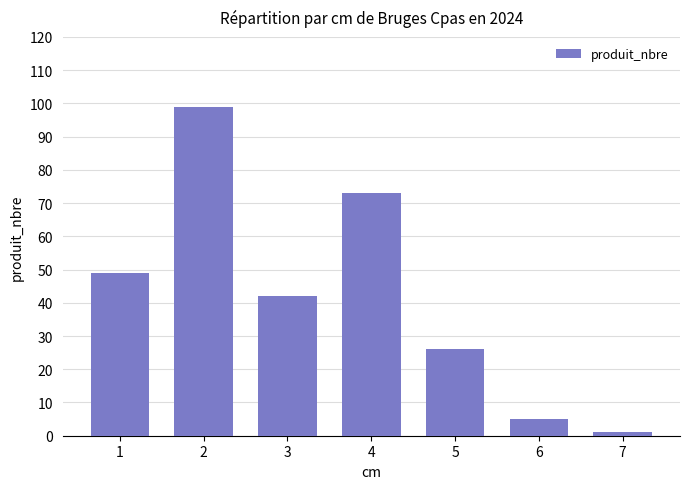

List the labels in order of value, largest first.

2, 4, 1, 3, 5, 6, 7